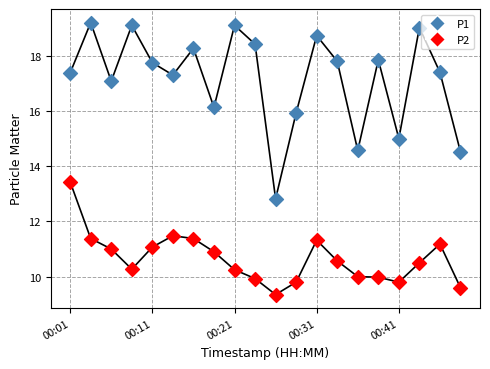

Does the chart have visible grid lines?

Yes